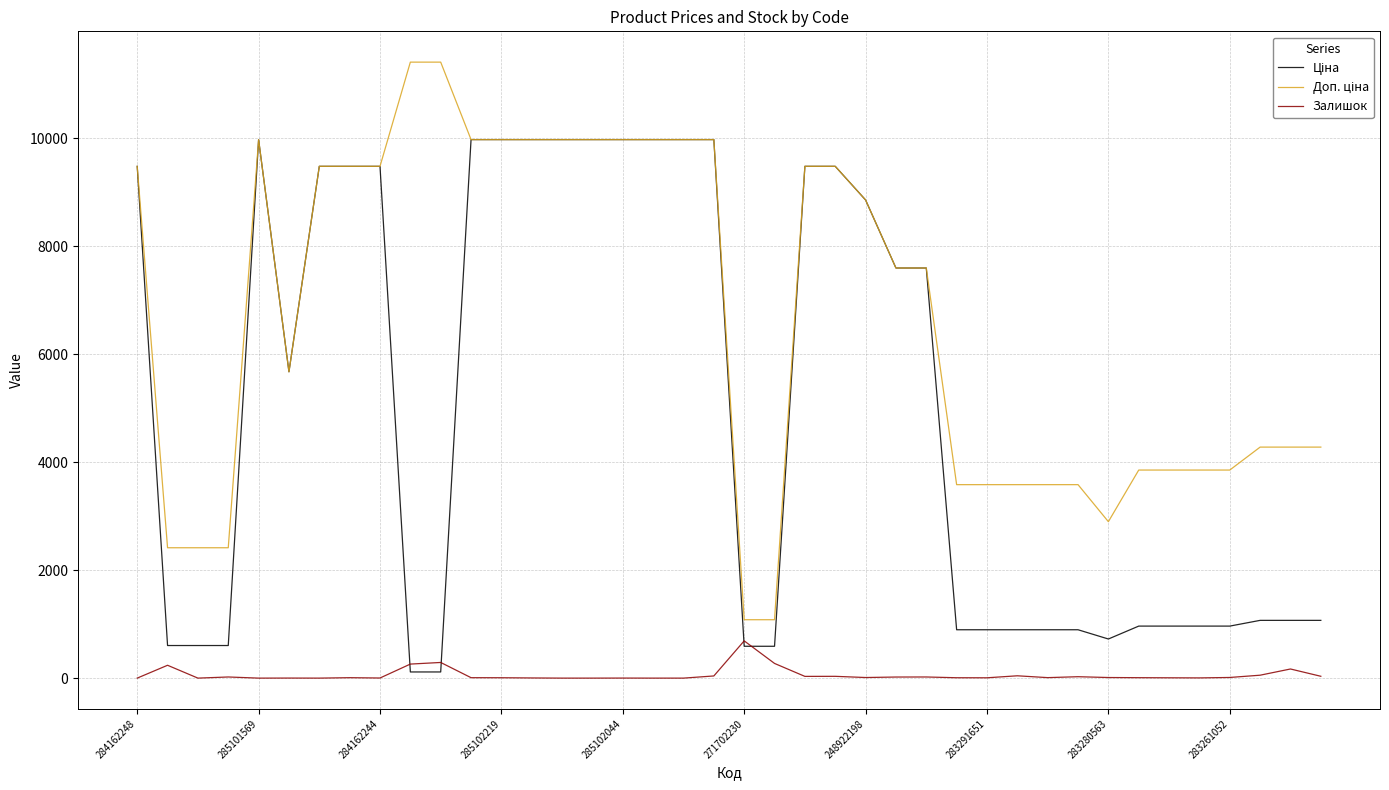

What is the highest value of the Залишок series?

690.0